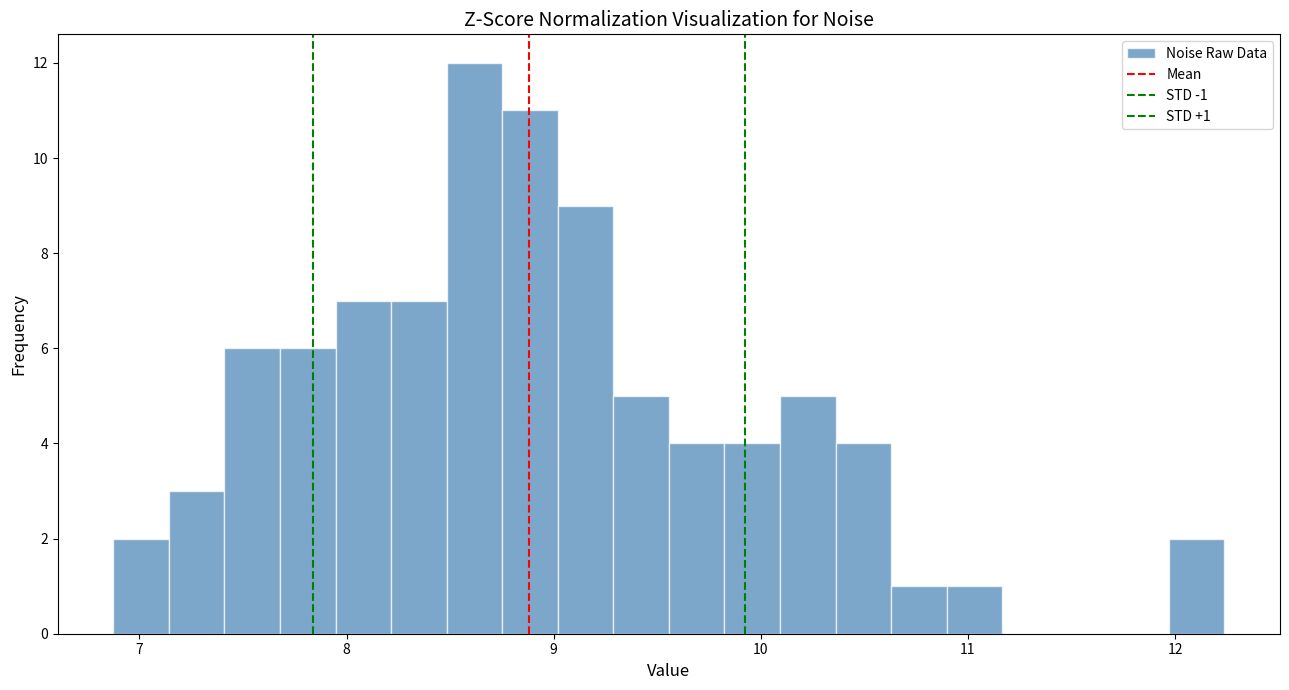

Read against the x-axis, roughly where is the centre of the tallest bar?

8.6